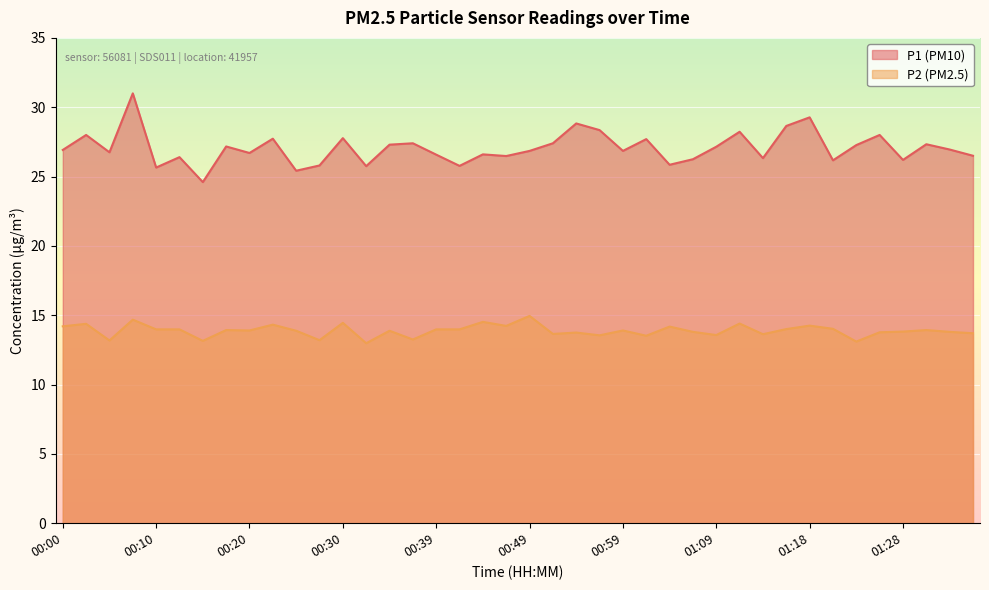

Rank the series by their maximum value, from lowest to highest.

P2, P1